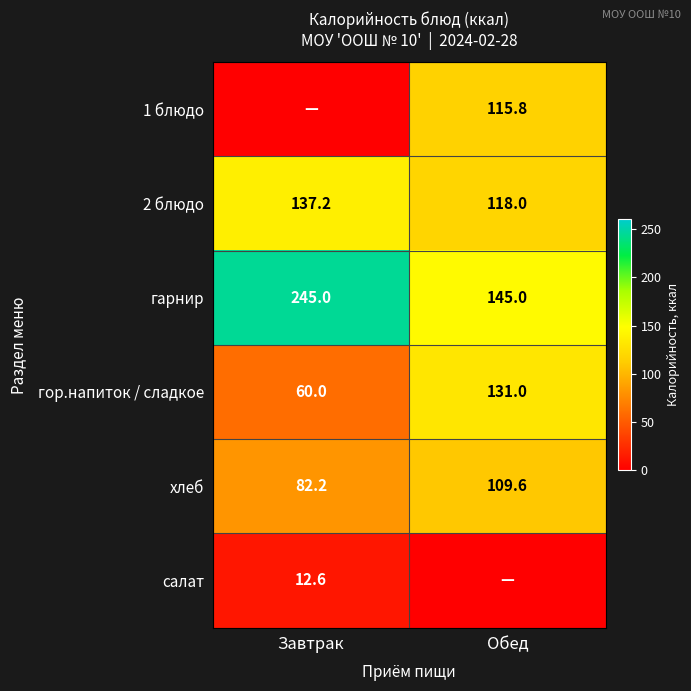

Which category has the lowest value in the гарнир series?

Обед